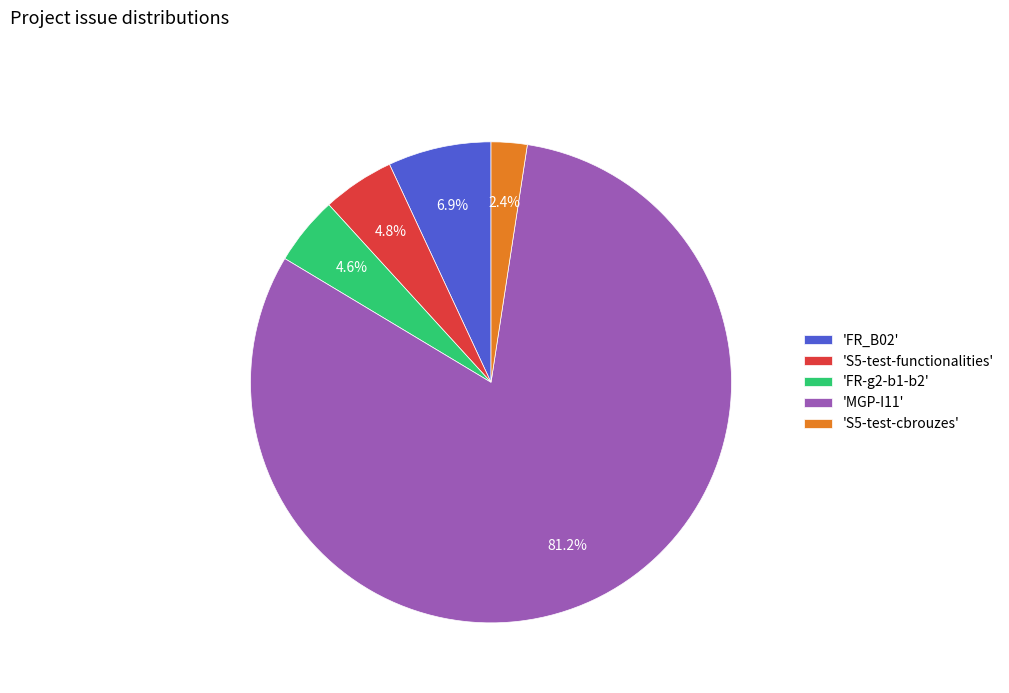

Approximately how many times larger is the value at 'S5-test-cbrouzes' compared to 'FR-g2-b1-b2'?

0.5